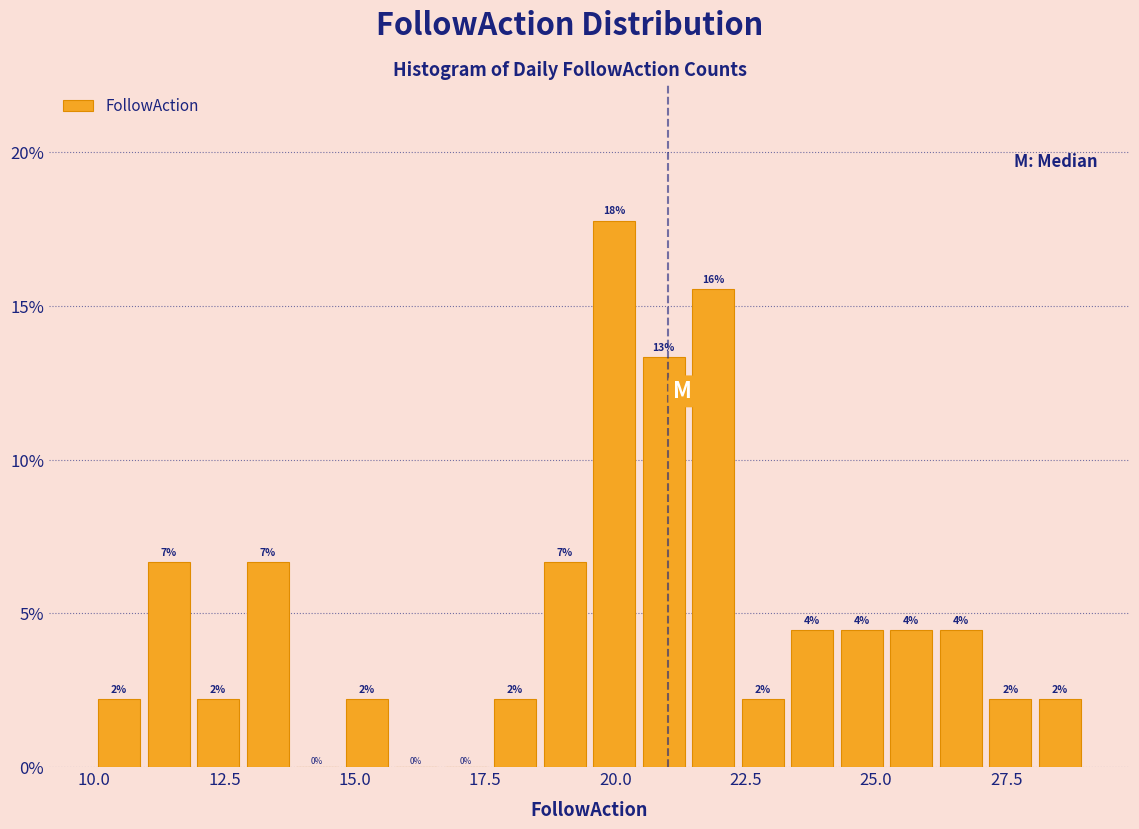

Read against the x-axis, roughly where is the centre of the tallest bar?

20.0